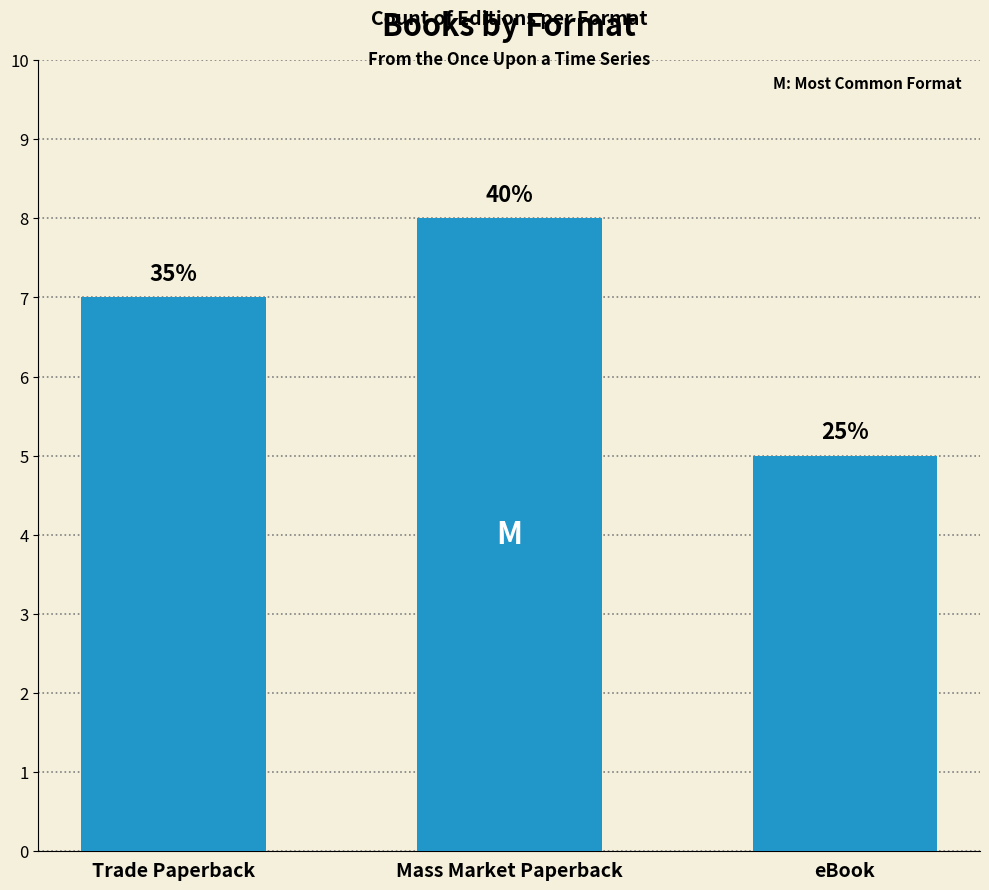

Where is the data nearest to the value 6?

Trade Paperback